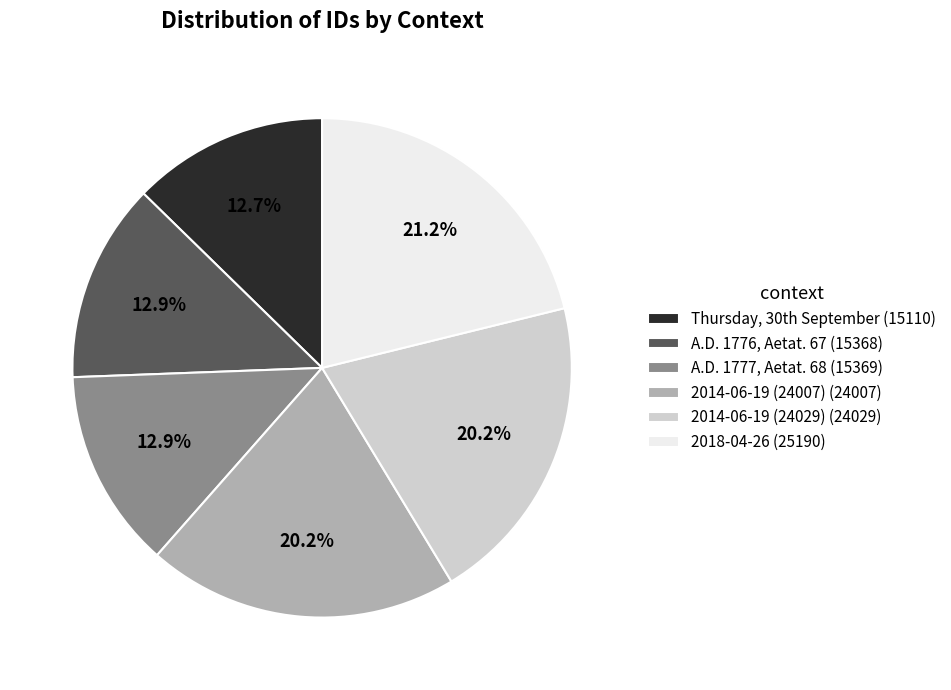

How many slices are in this pie chart?

6